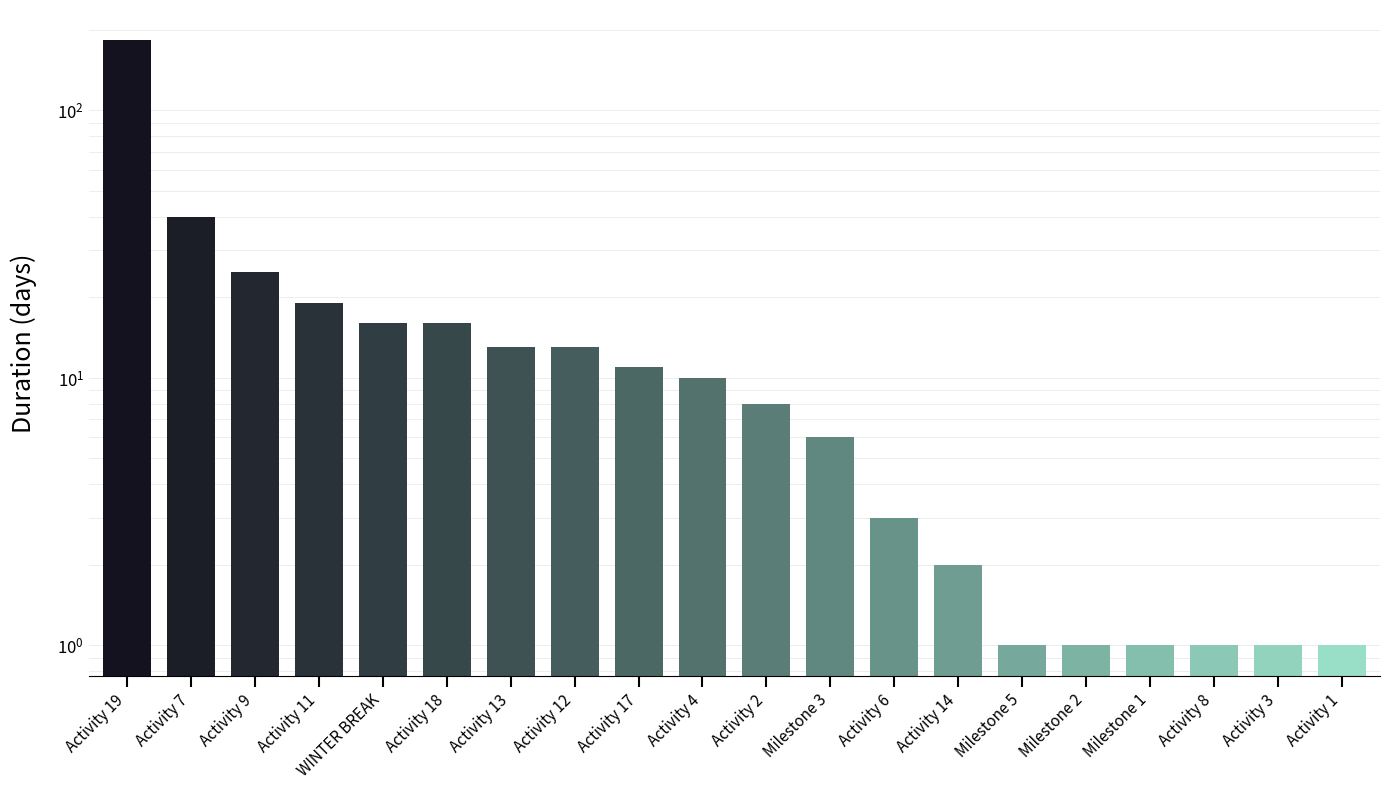

What is the minimum value shown in the chart?

1